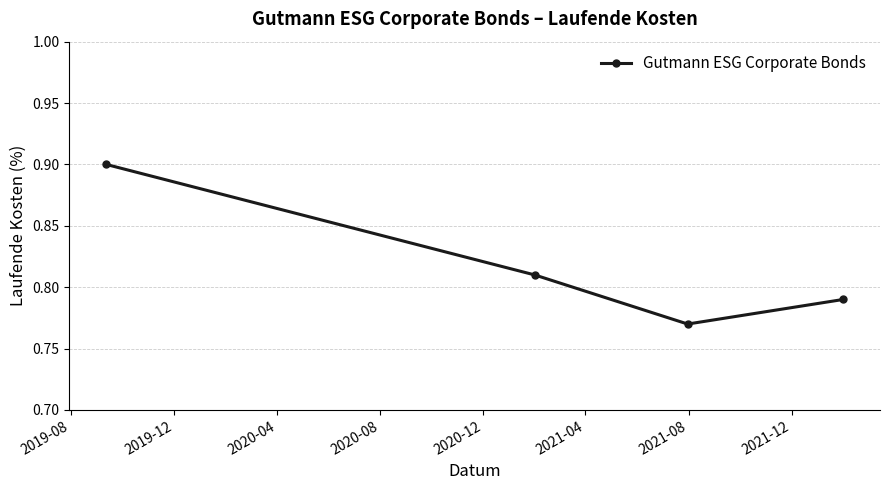

What is the greatest value displayed?

0.9